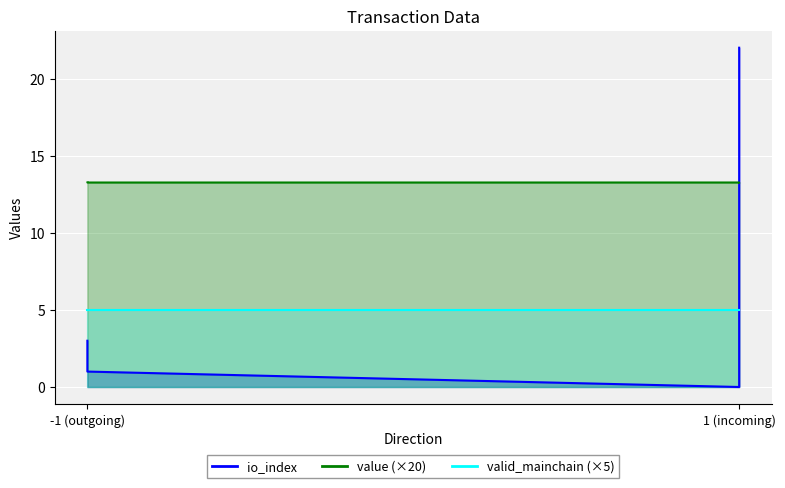

At which label is io_index closest to 11?

-1